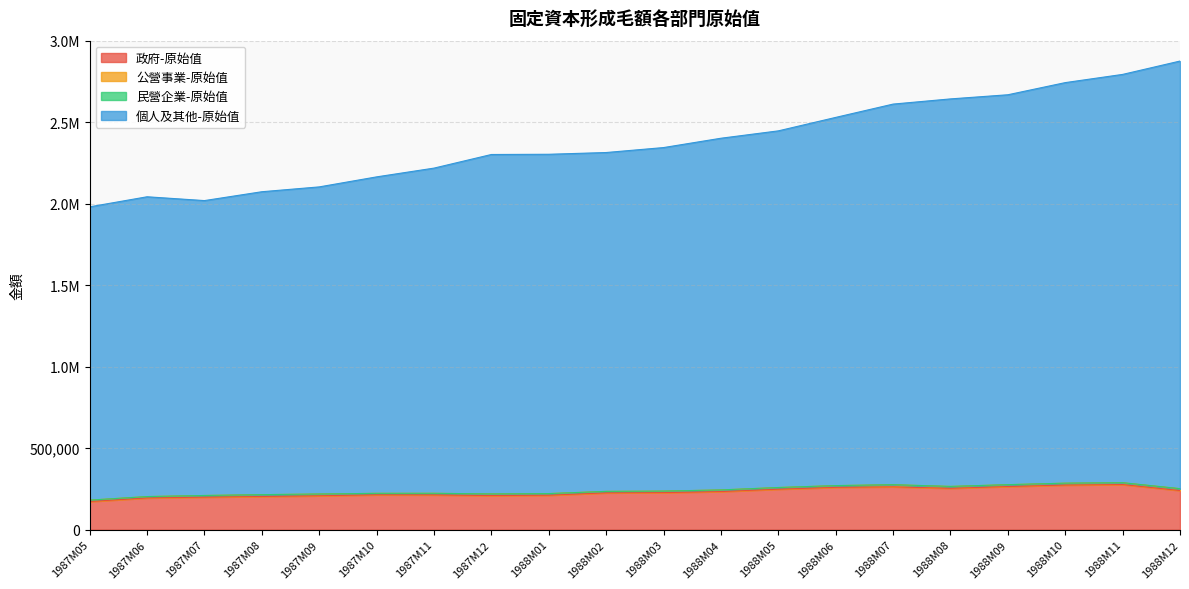

The 政府-原始值 series shows 213916 at 1987M10. True or false?

True